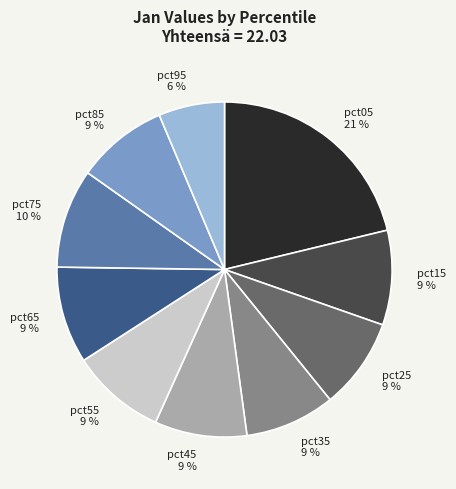

The pct25 slice represents 9% of the pie. True or false?

True